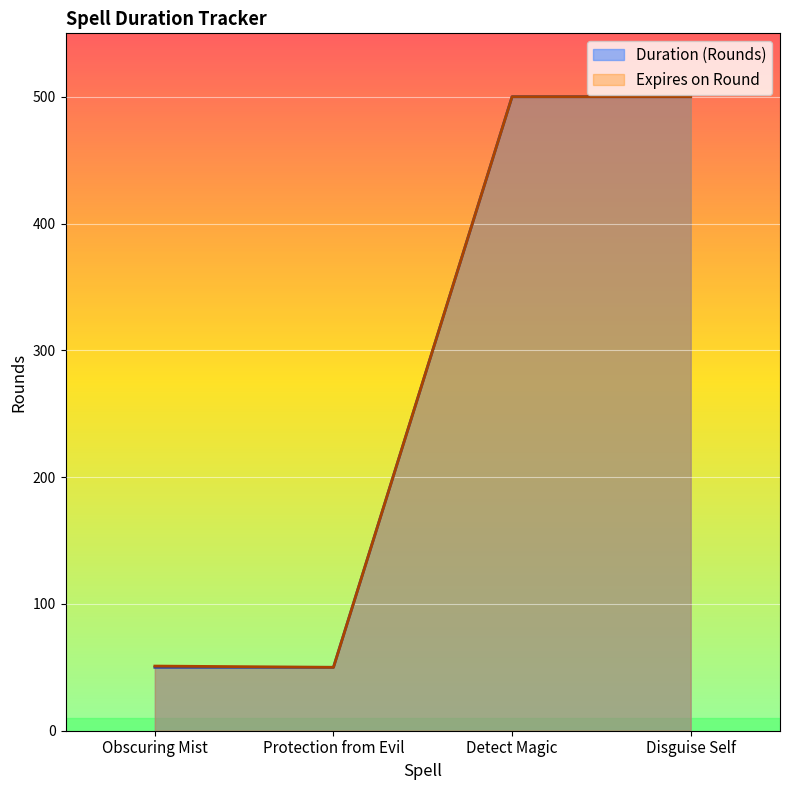

Reading right to left, transcribe all the data shown in this chart.

Expires on Round: 500	500	50	51
Duration (Rounds): 500	500	50	50